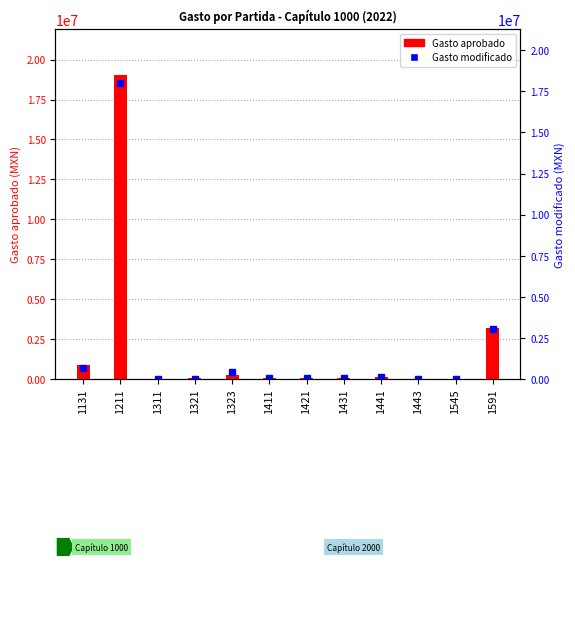

The chart shows a value of 122082 at 1321. True or false?

False